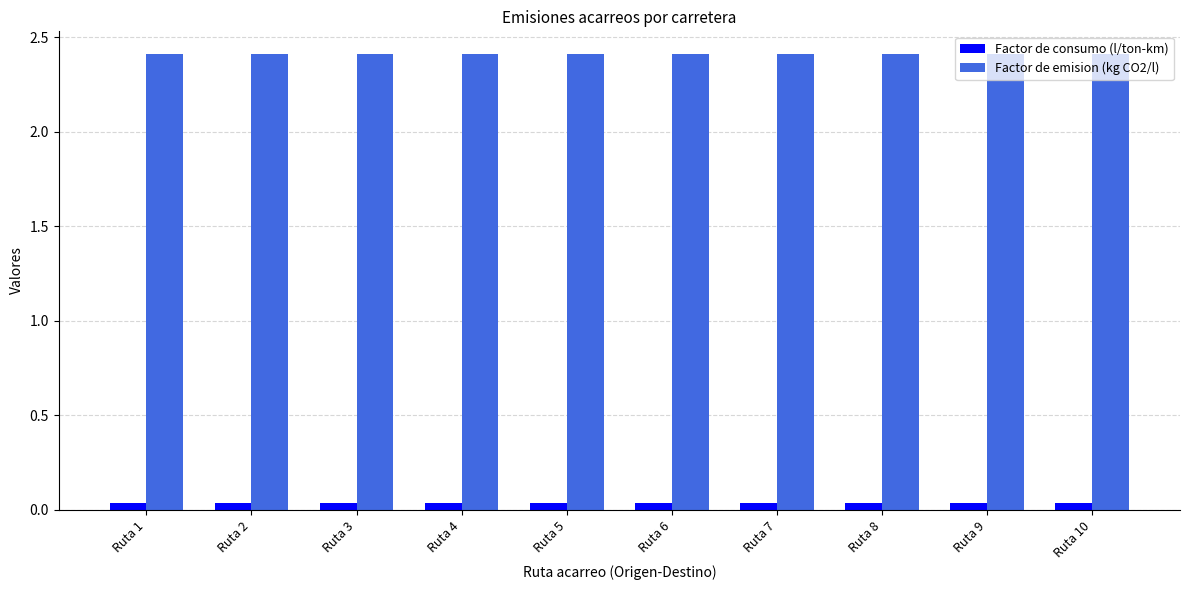

What is the maximum value shown in the chart?

2.4